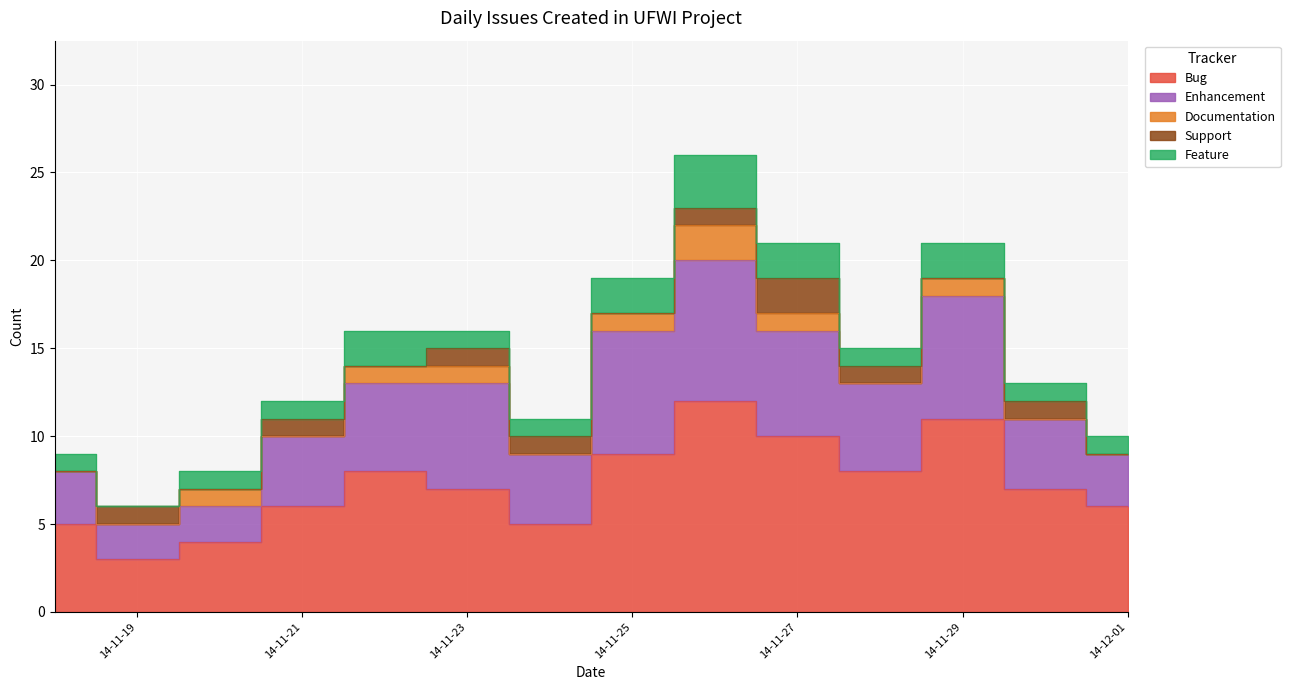

What is the value of the Feature point at the 12th from the left?

2